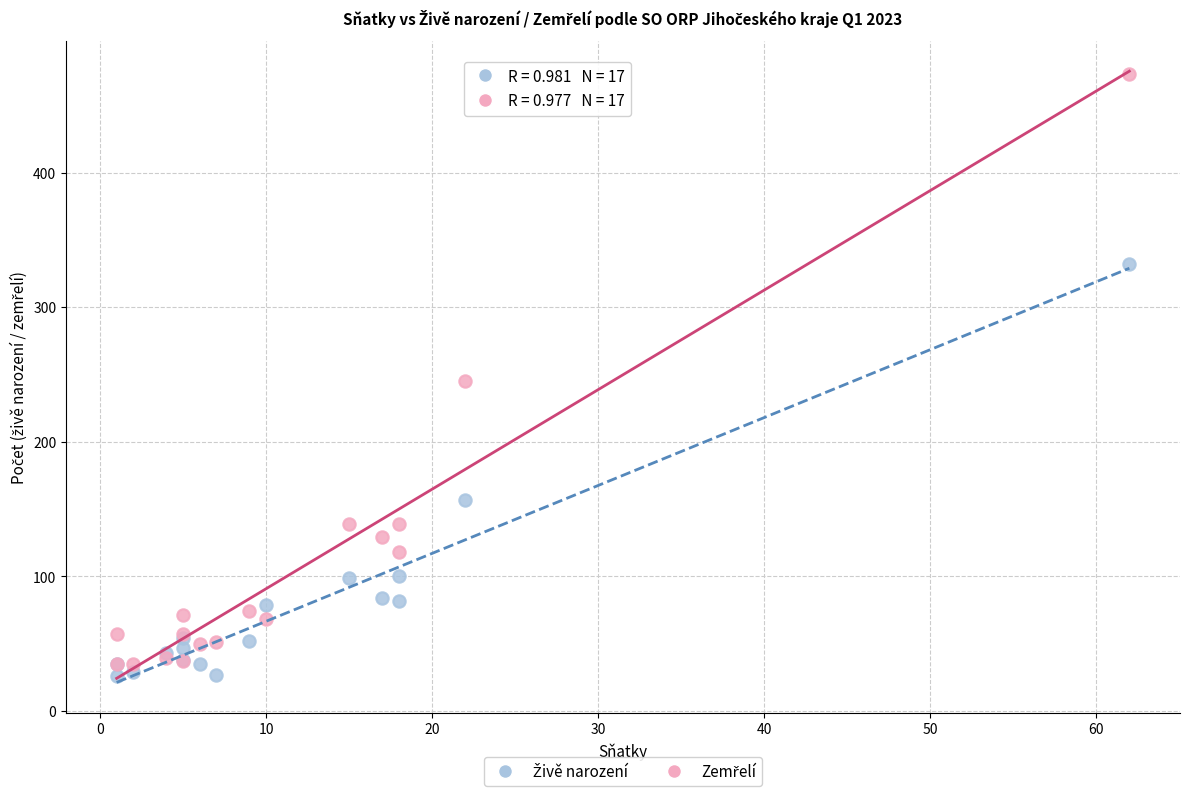

What is the X range (max minus min) for the scatter plot?

61